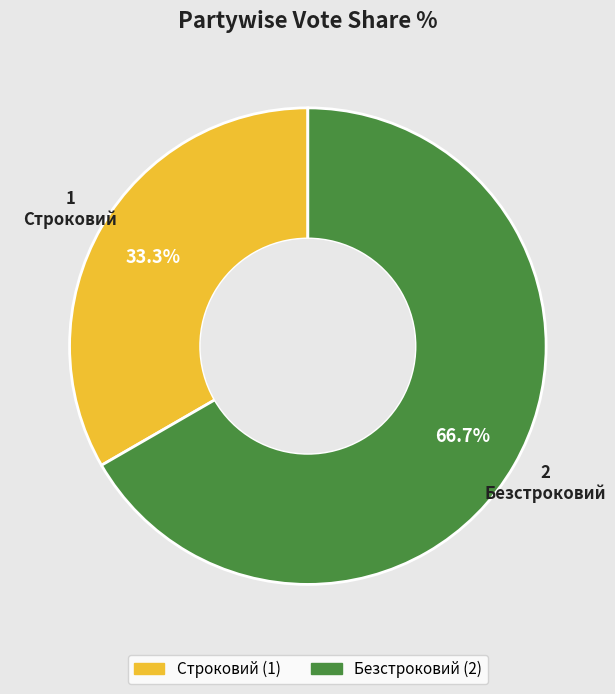

Does Безстроковий account for over 50% of the chart?

Yes